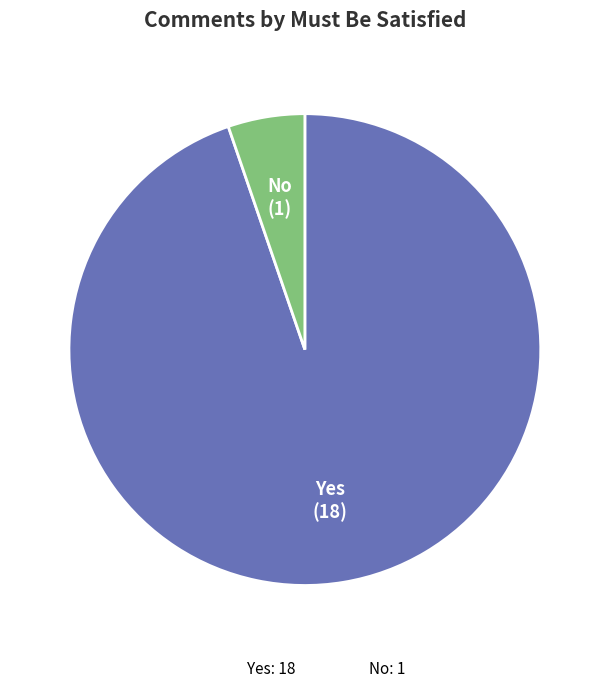

Is it true that Yes is 95% of the pie?

True